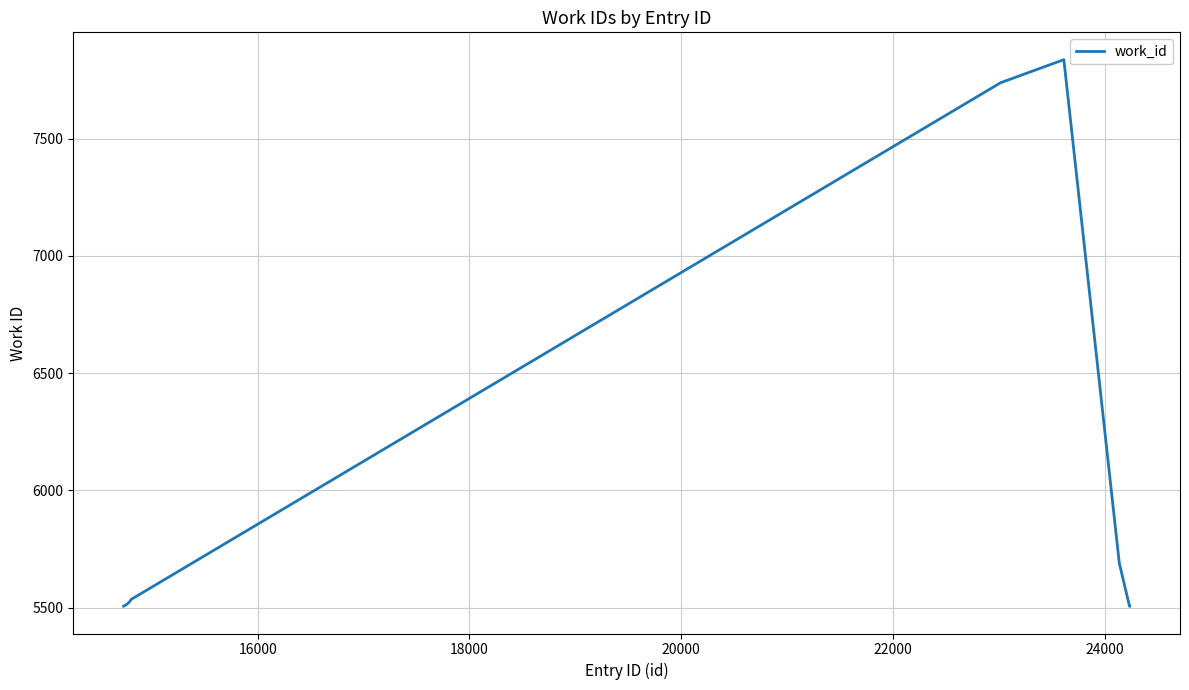

What is the difference between the maximum and second lowest values?

2329